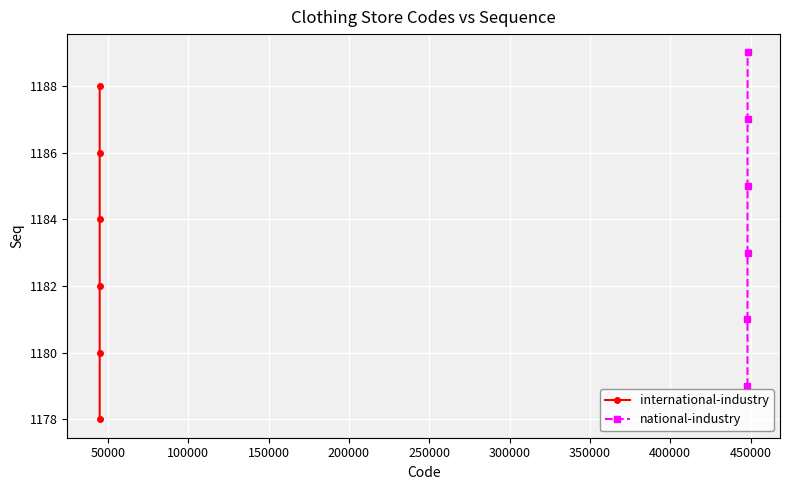

True or false: international-industry and national-industry intersect in this chart.

False